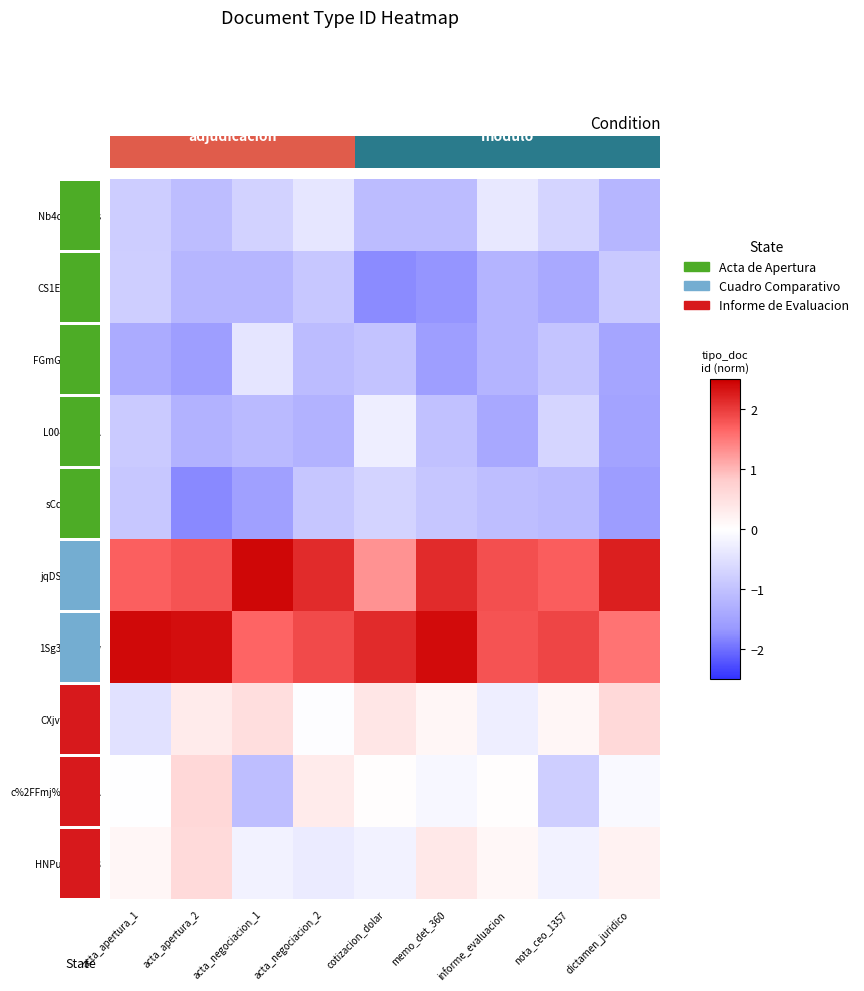

The value of FGmGQMjiPH0 at cotizacion_dolar is -1.0. True or false?

True